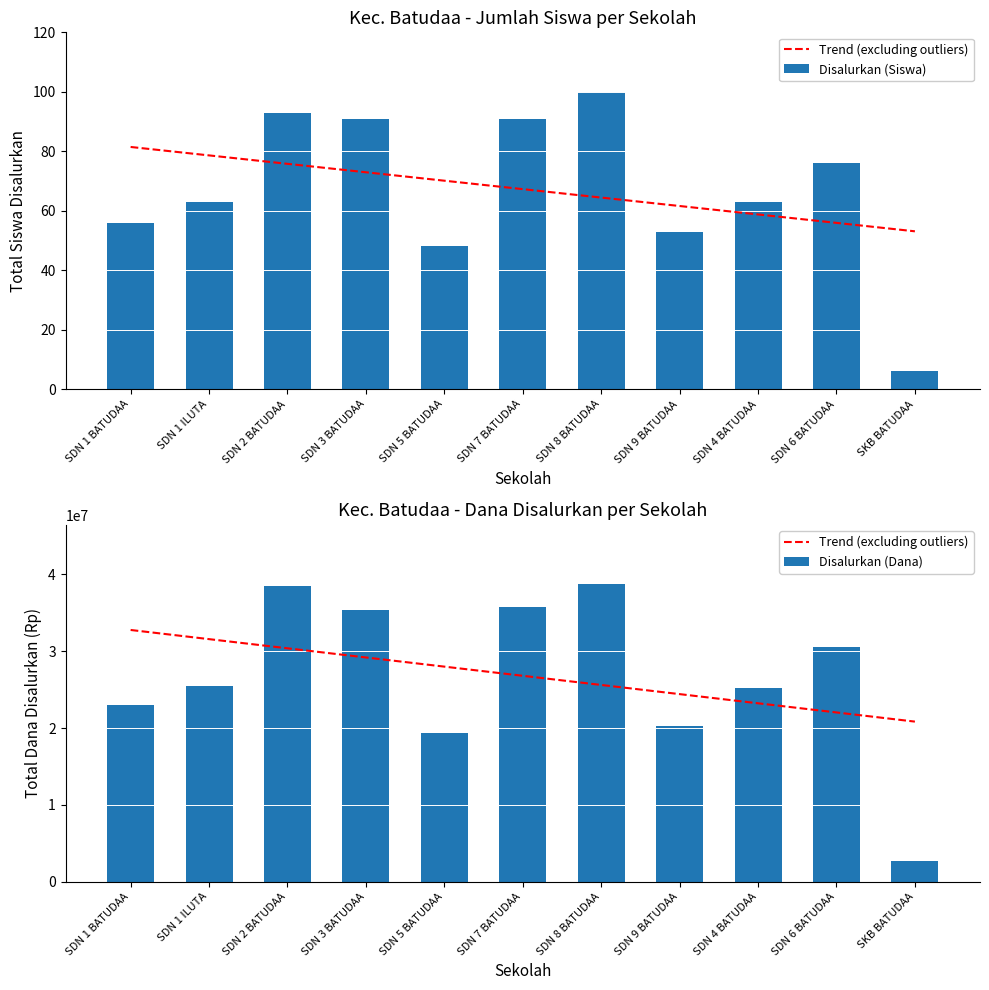

What is the sum of all Trend (excluding outliers) values?

294750000.0